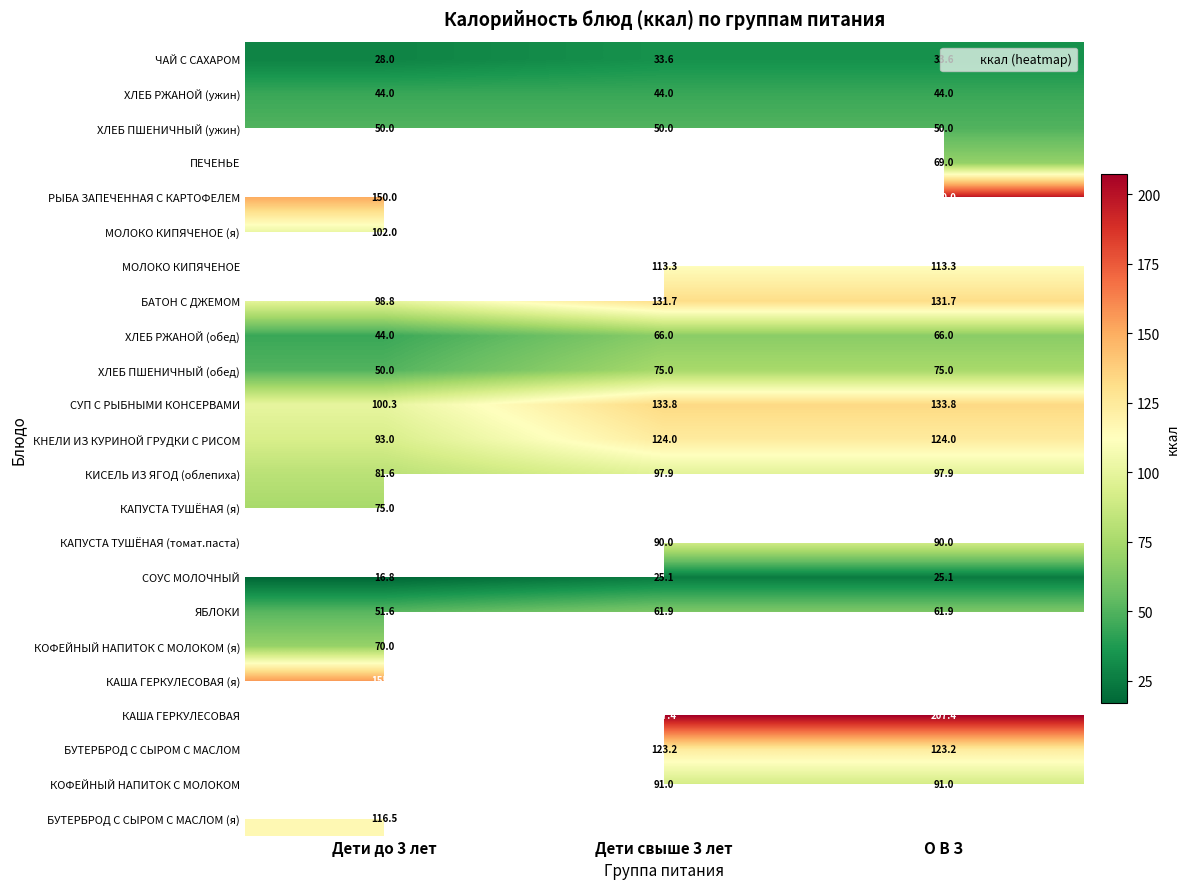

How many categories are shown in the chart?

3